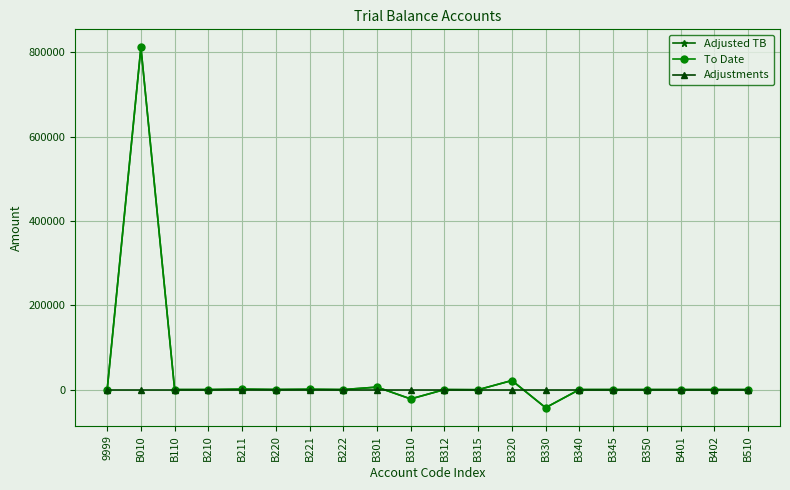

Where do Adjusted TB and Adjustments first cross each other?

B301 and B310